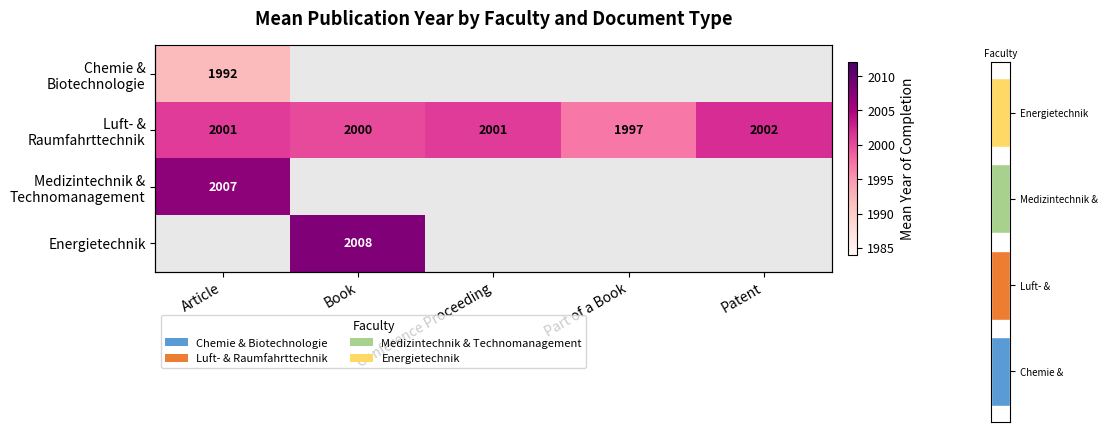

Which series has the largest total across all categories?

Luft- & Raumfahrttechnik